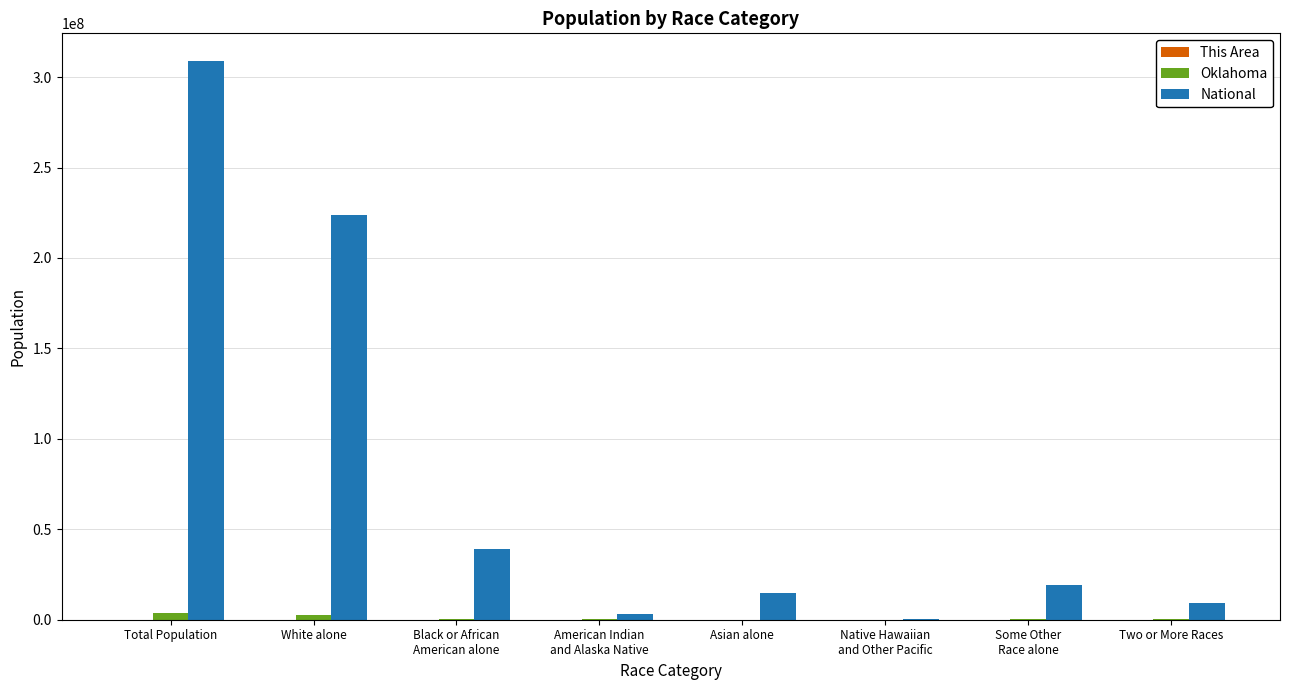

True or false: National has a value of 153556969 at Total Population.

False